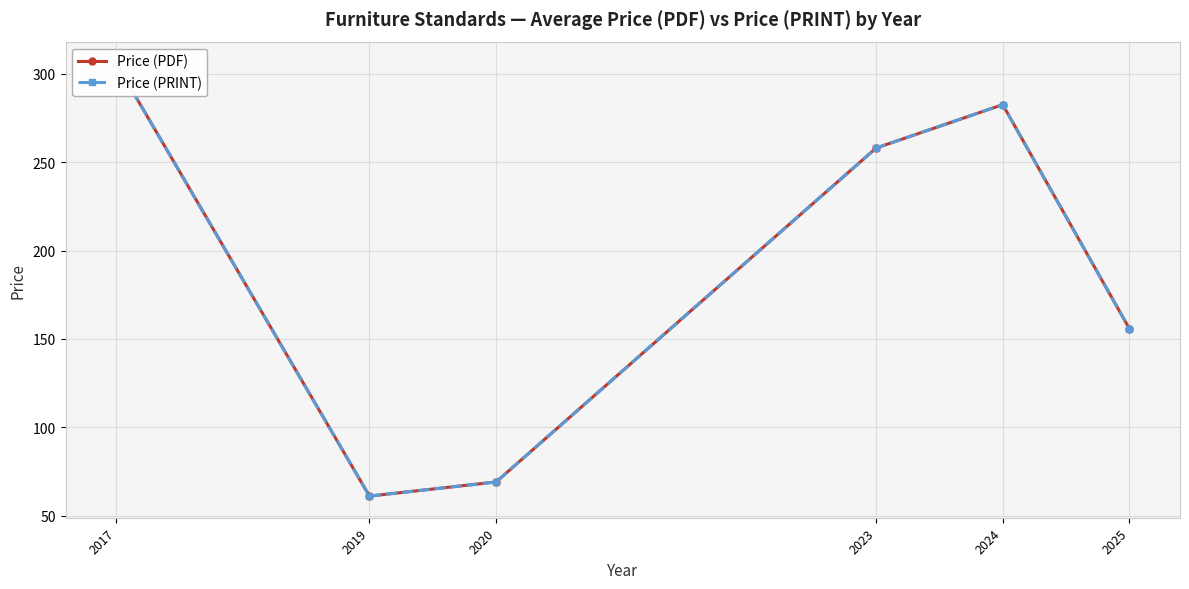

Where is the first local minimum for Price (PDF)?

2019